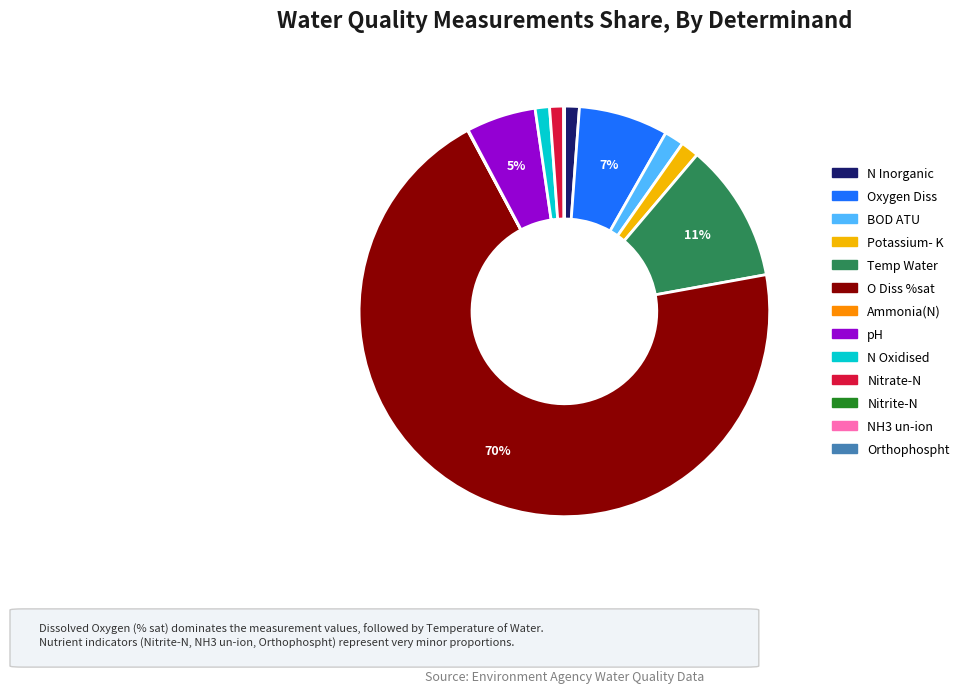

To the nearest percent, what is the combined percentage of N Inorganic and Nitrate-N?

2%